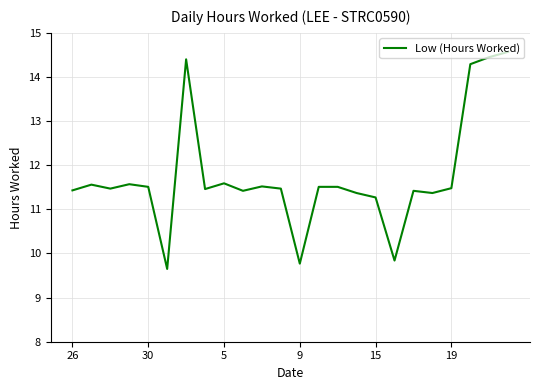

What is the minimum value shown in the chart?

9.7